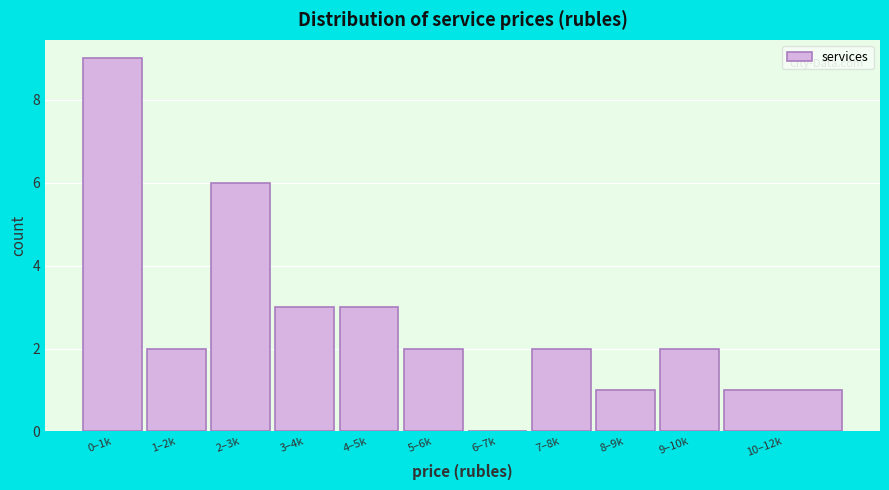

Reading left to right, transcribe all the data shown in this chart.

0–1k=9	1–2k=2	2–3k=6	3–4k=3	4–5k=3	5–6k=2	6–7k=0	7–8k=2	8–9k=1	9–10k=2	10–12k=1